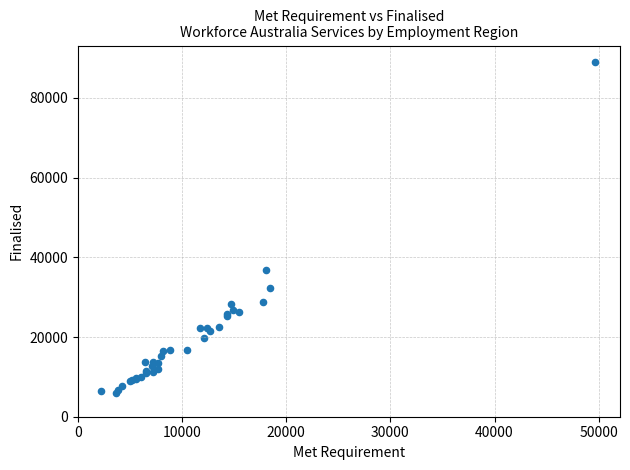

What Y value in the scatter plot is closest to 47412?

36700